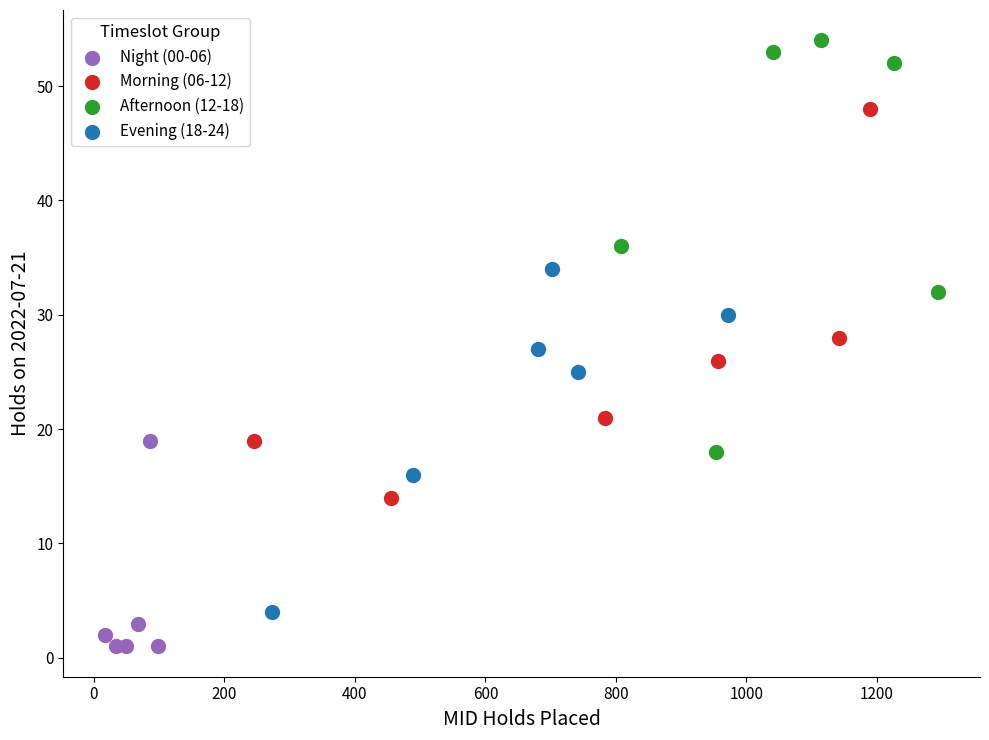

What are all the series names shown in the legend?

Night (00-06), Morning (06-12), Afternoon (12-18), Evening (18-24)